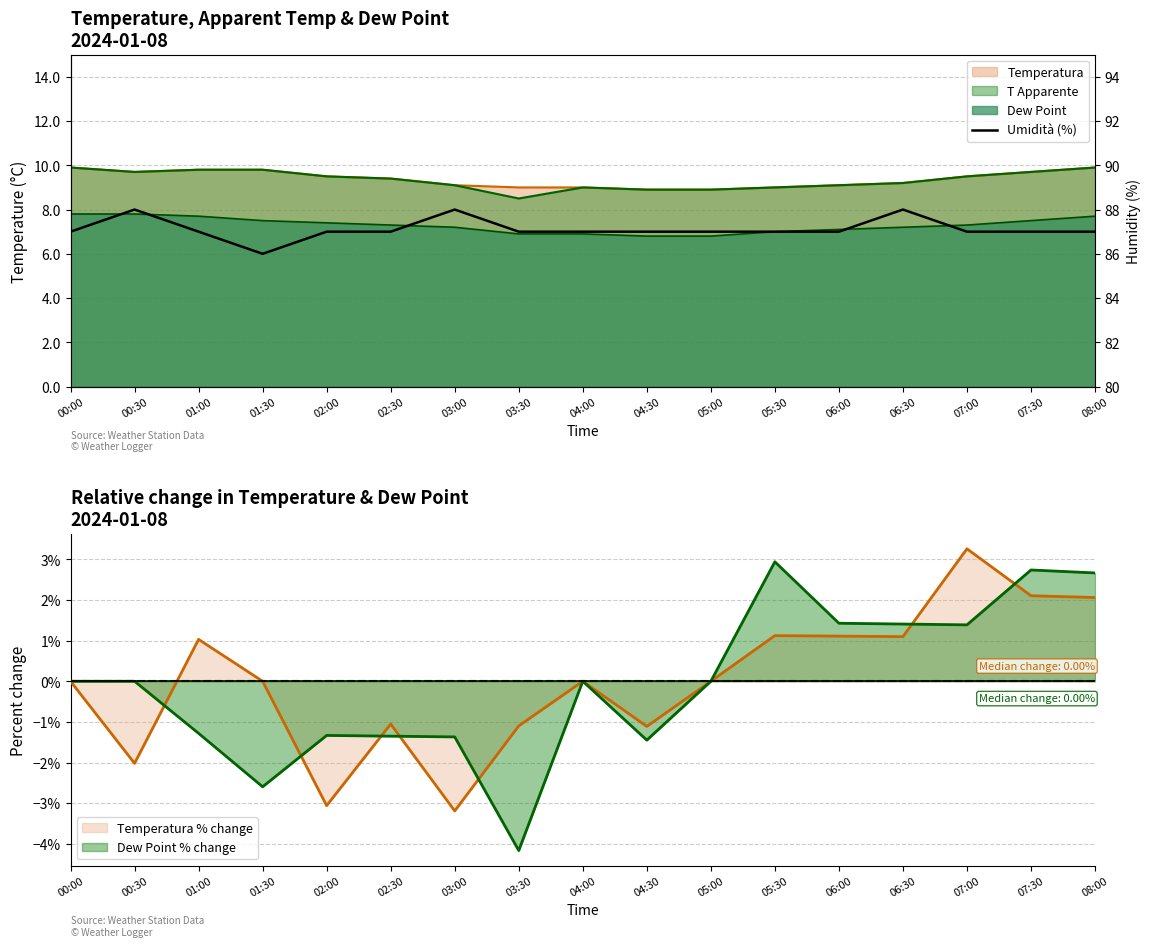

What is the average value?

87